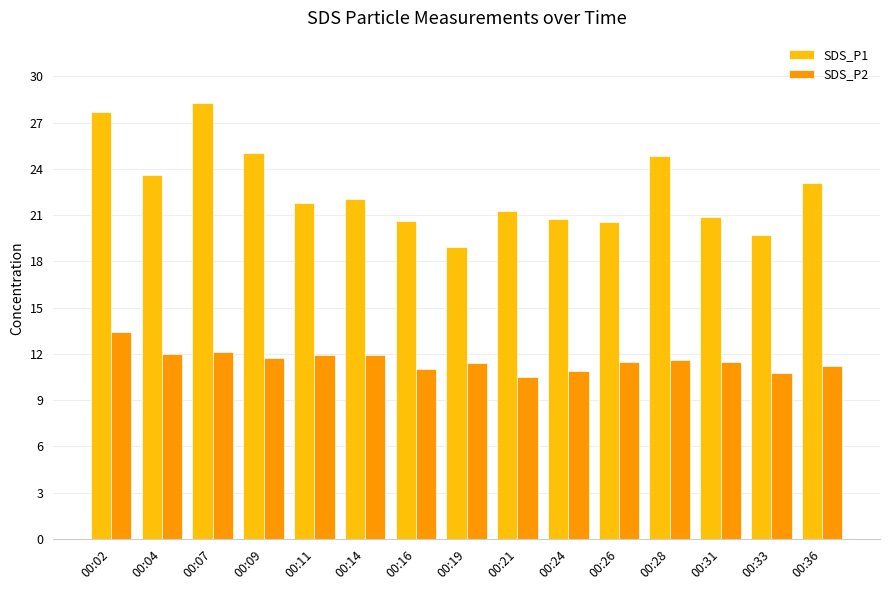

Which category has the lowest value in the SDS_P1 series?

00:19